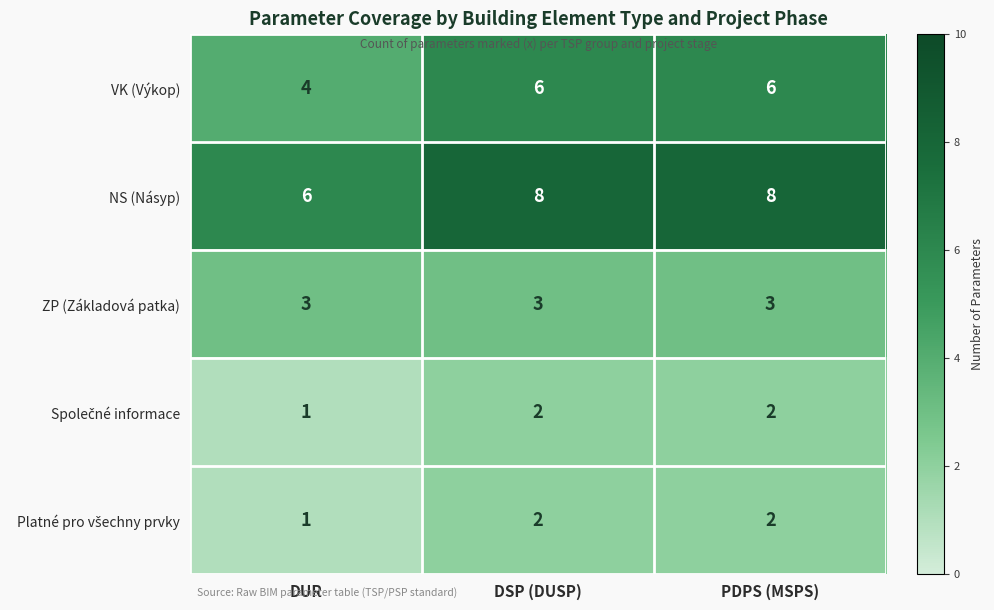

The NS (Násyp) series shows 14 at PDPS (MSPS). True or false?

False